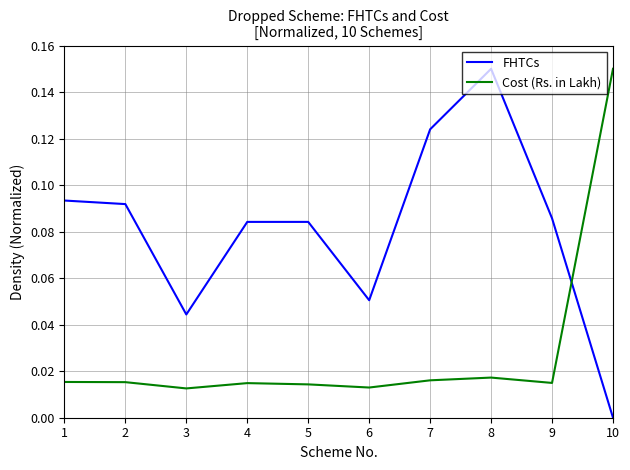

Between 4 and 10, which series saw the biggest shift?

Cost (Rs. in Lakh)